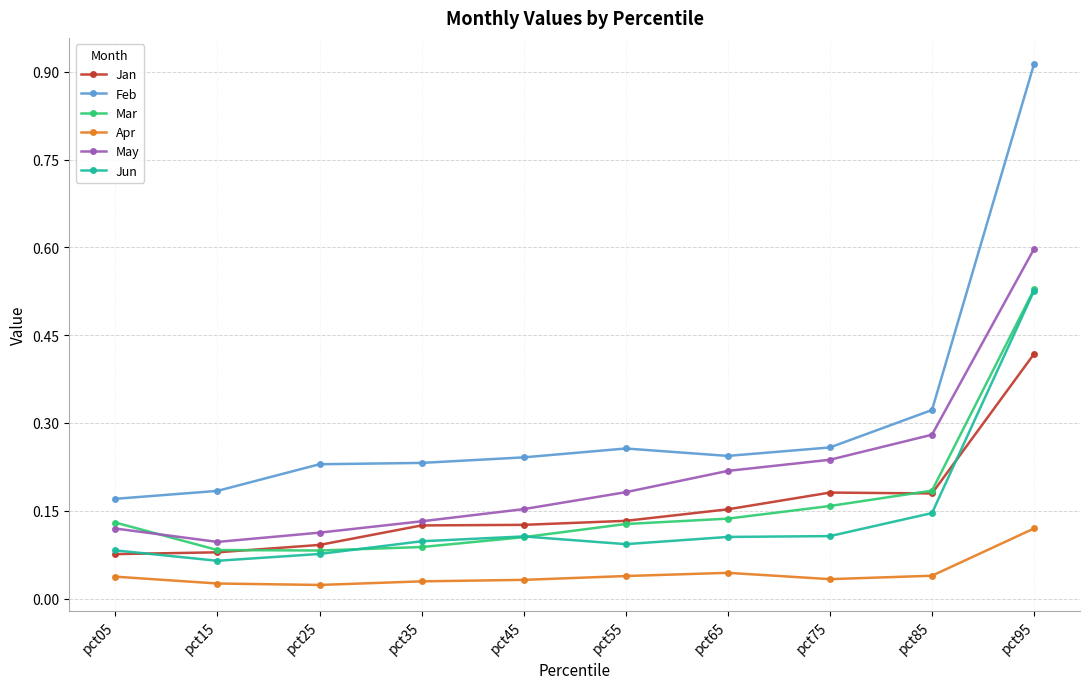

What are all the series names shown in the legend?

Jan, Feb, Mar, Apr, May, Jun